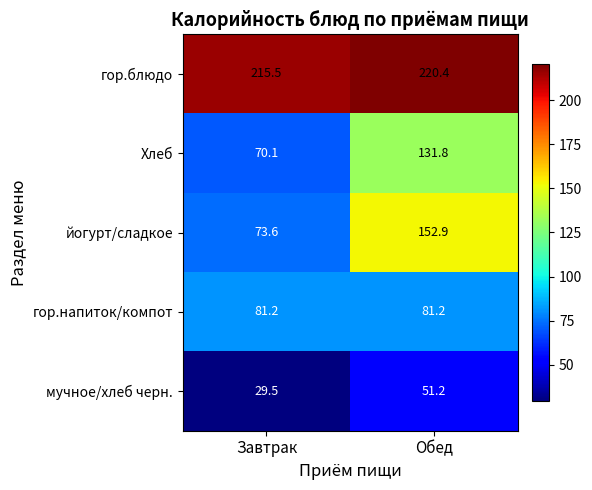

Which series changed the most between Завтрак and Обед?

йогурт/сладкое